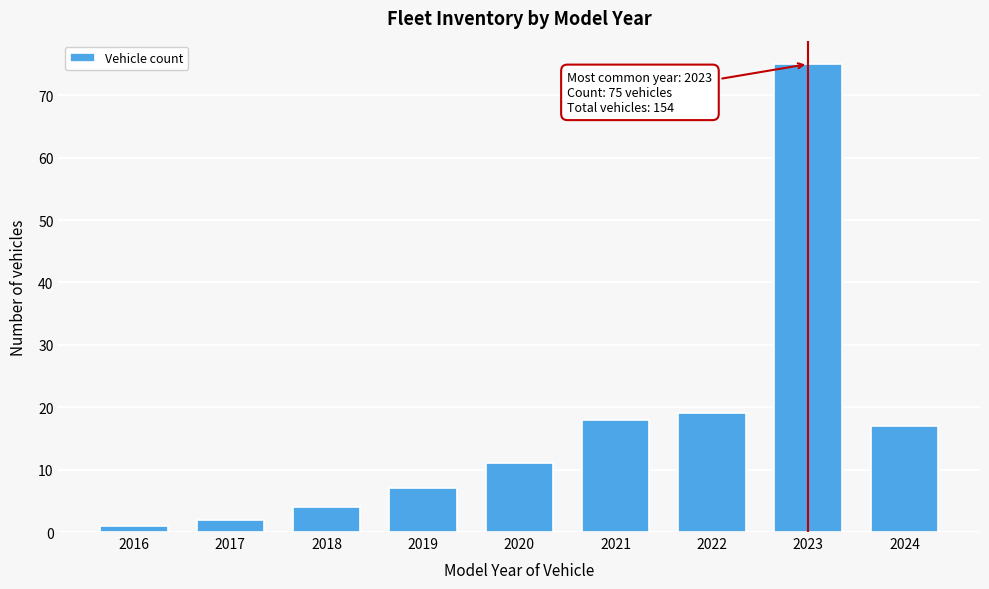

Reading left to right, what are all the values shown in this chart?

2016=1	2017=2	2018=4	2019=7	2020=11	2021=18	2022=19	2023=75	2024=17